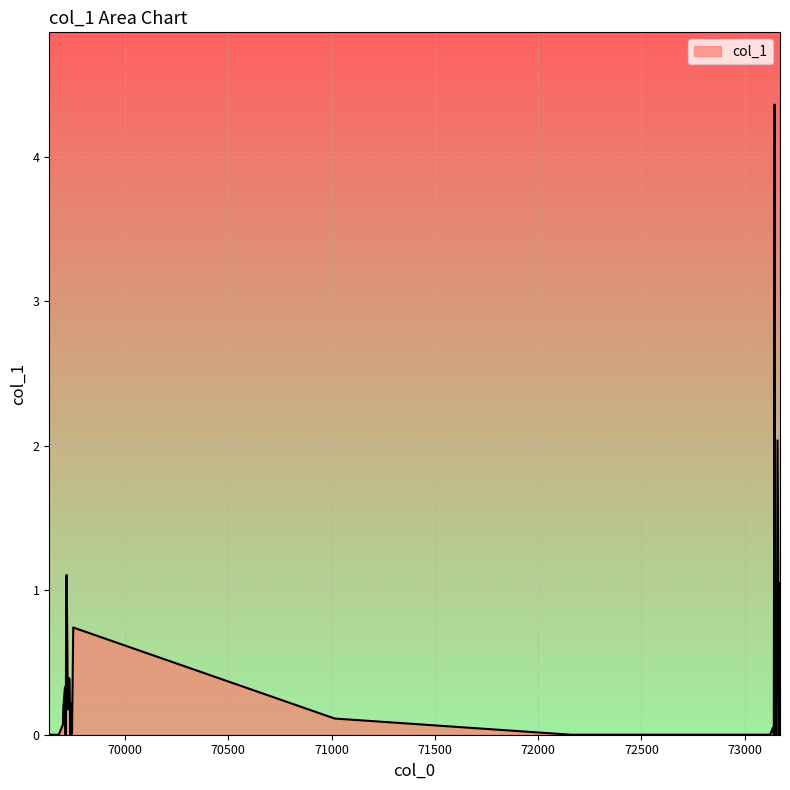

What is the difference between the maximum and minimum values?

4.4